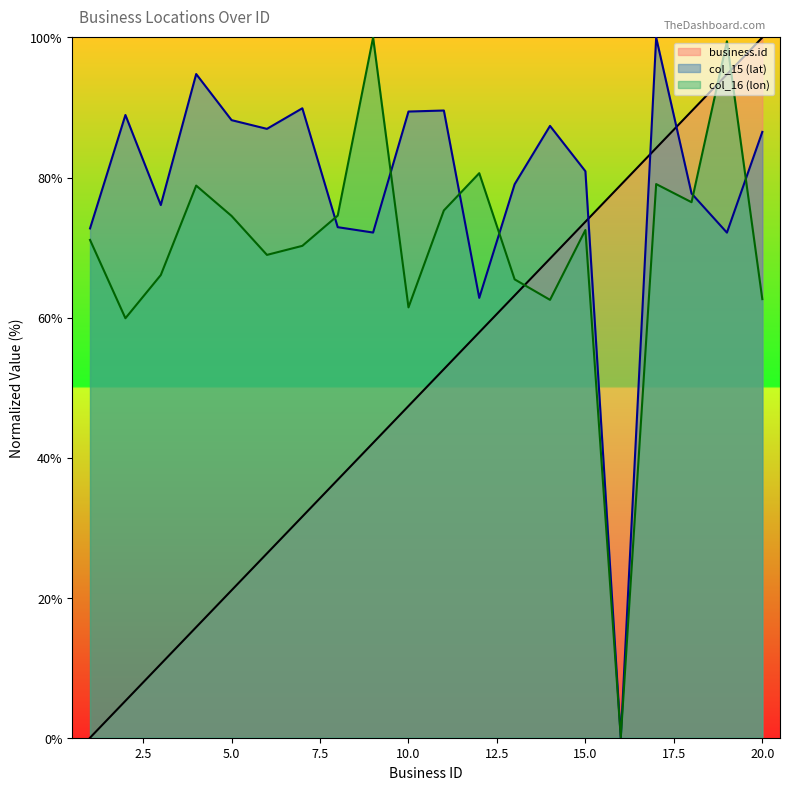

The business.id series shows 32.0 at 10.0. True or false?

False